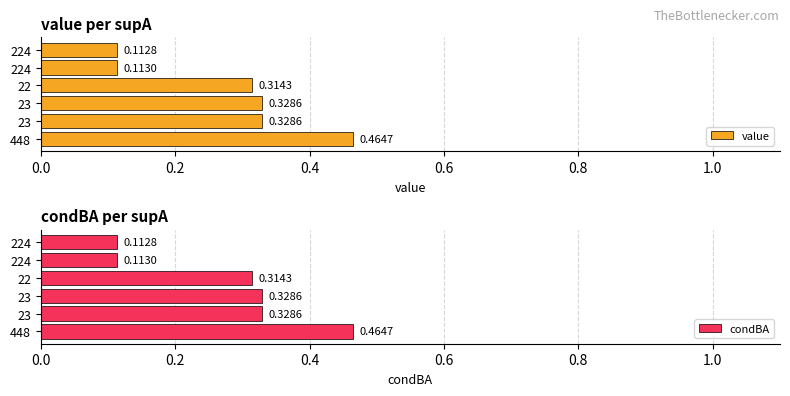

At how many categories does at least one series exceed 0?

6